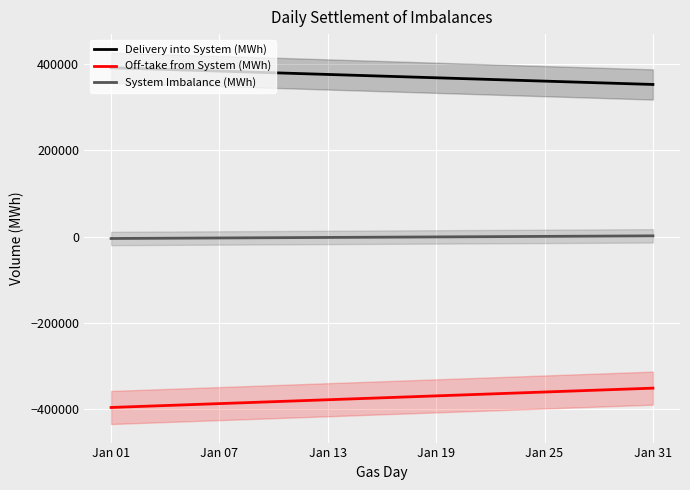

The value of System Imbalance (MWh) at 19 is -61.0. True or false?

False